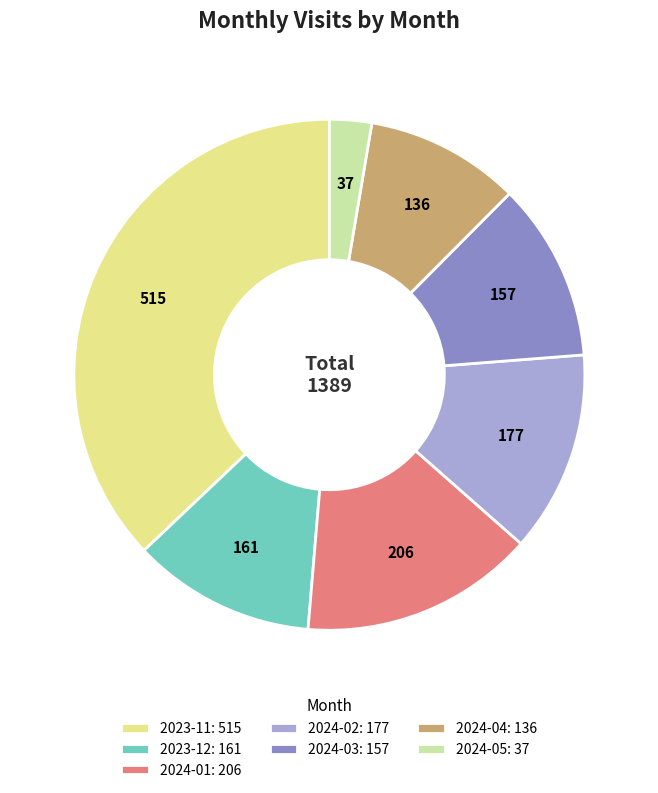

Approximately how many times larger is the value at 2024-01: 206 compared to 2024-03: 157?

1.3